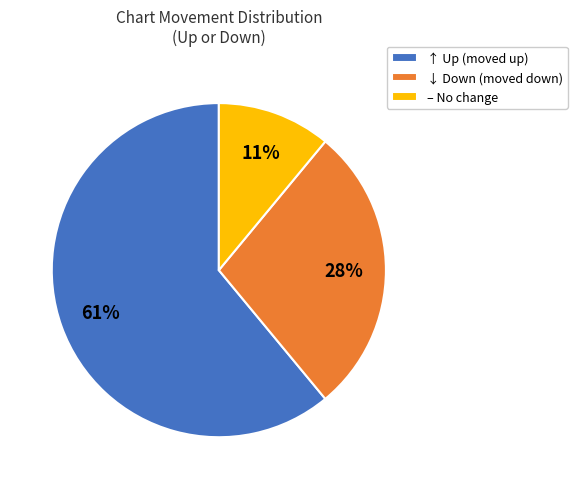

Rank the categories by value from lowest to highest.

– No change, ↓ Down (moved down), ↑ Up (moved up)